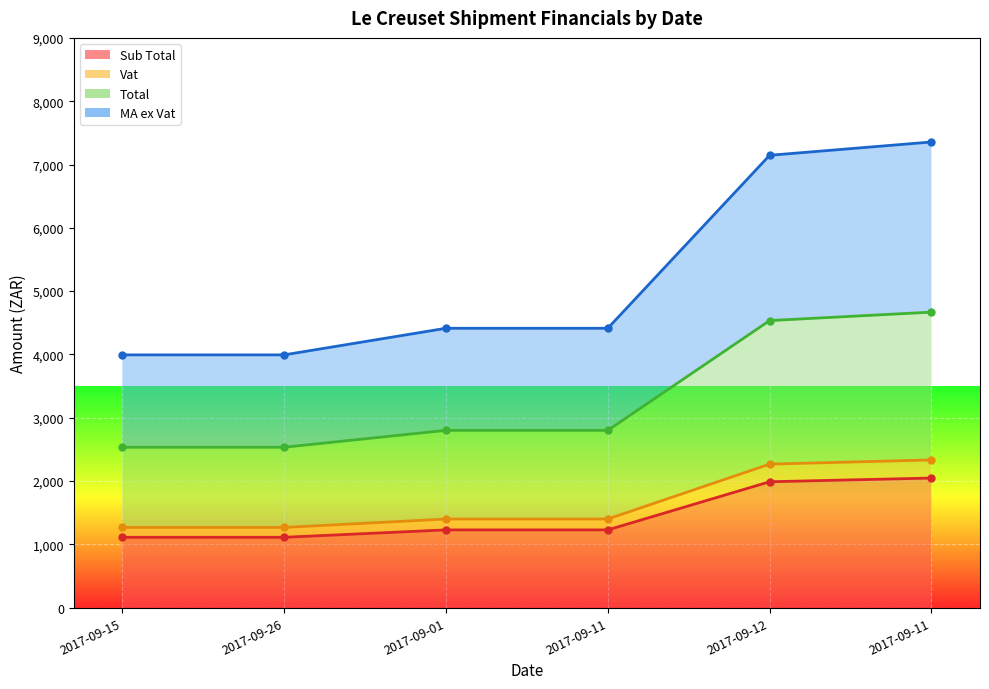

How many data points in Sub Total (line) are above 1228?

4